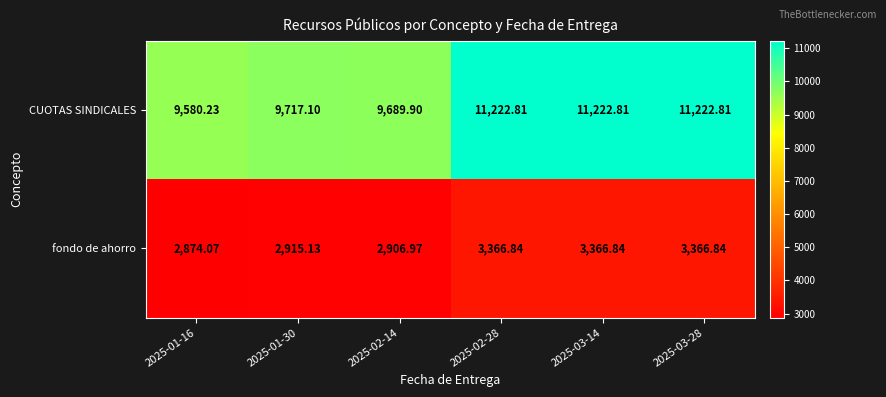

Rank the series at 2025-03-28 from lowest to highest value.

fondo de ahorro, CUOTAS SINDICALES